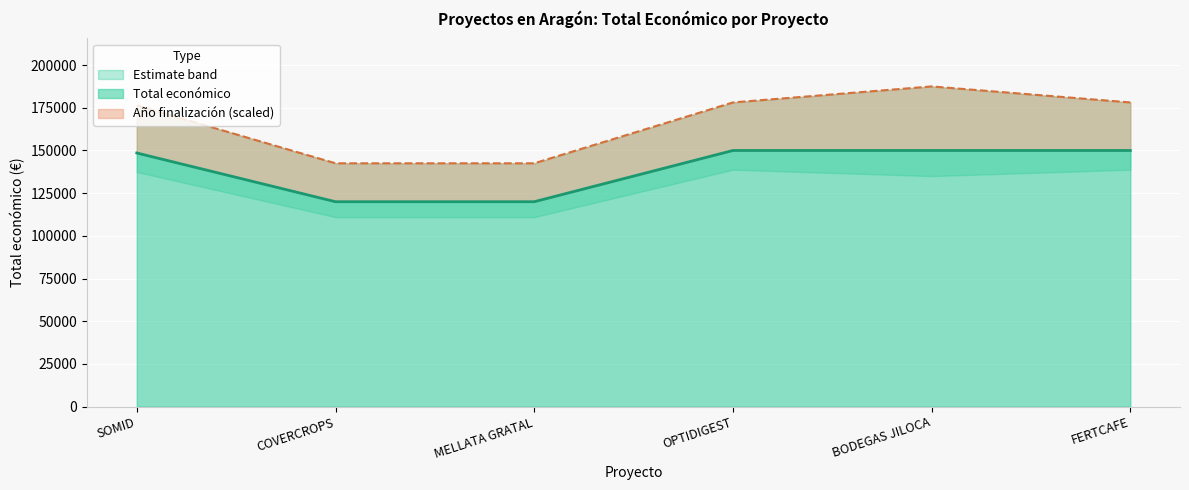

What is the approximate value at BODEGAS JILOCA, to the nearest 100?

150000